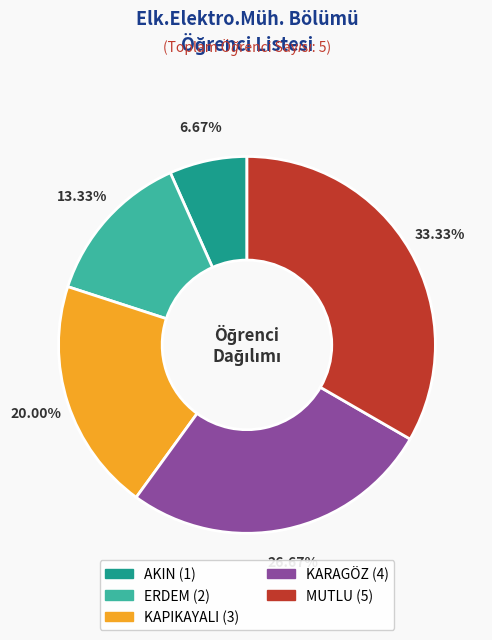

Which has a higher value, ERDEM or MUTLU?

MUTLU